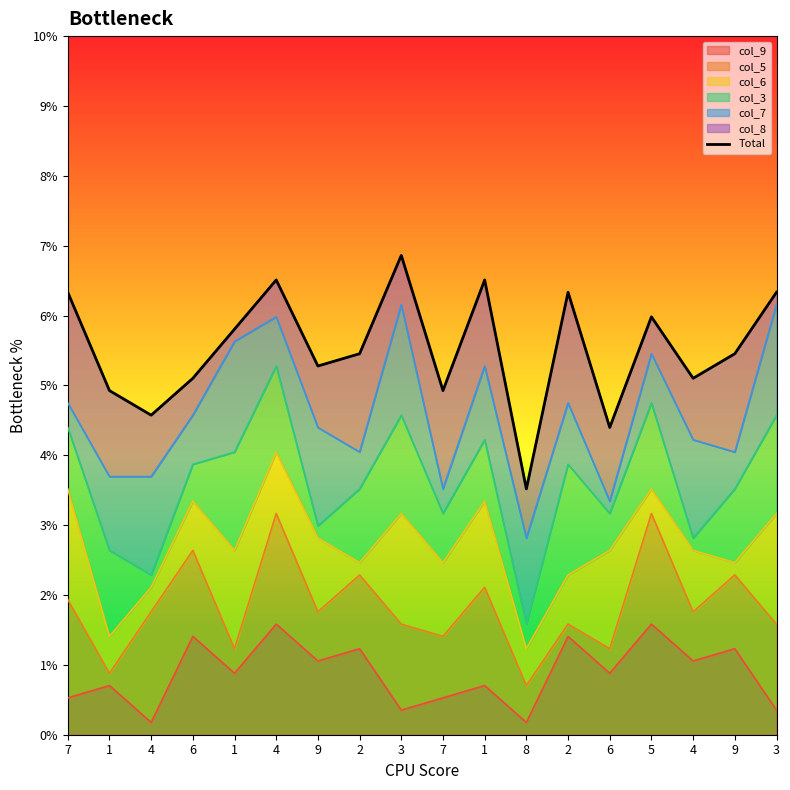

Rank the categories by value from highest to lowest.

3, 4, 1, 7, 2, 3, 5, 1, 2, 9, 9, 4, 6, 1, 7, 4, 6, 8